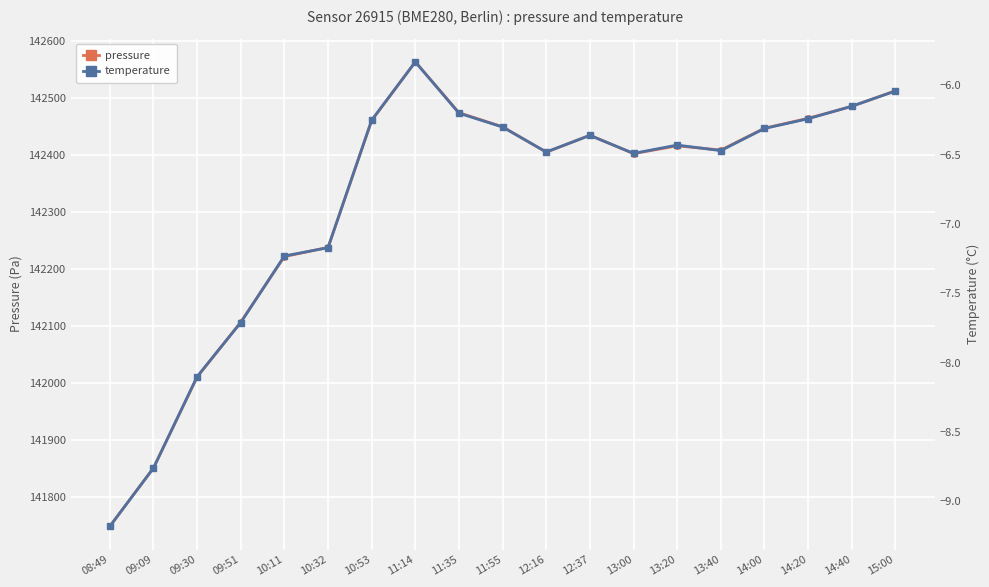

Where is the first local maximum for temperature?

11:14